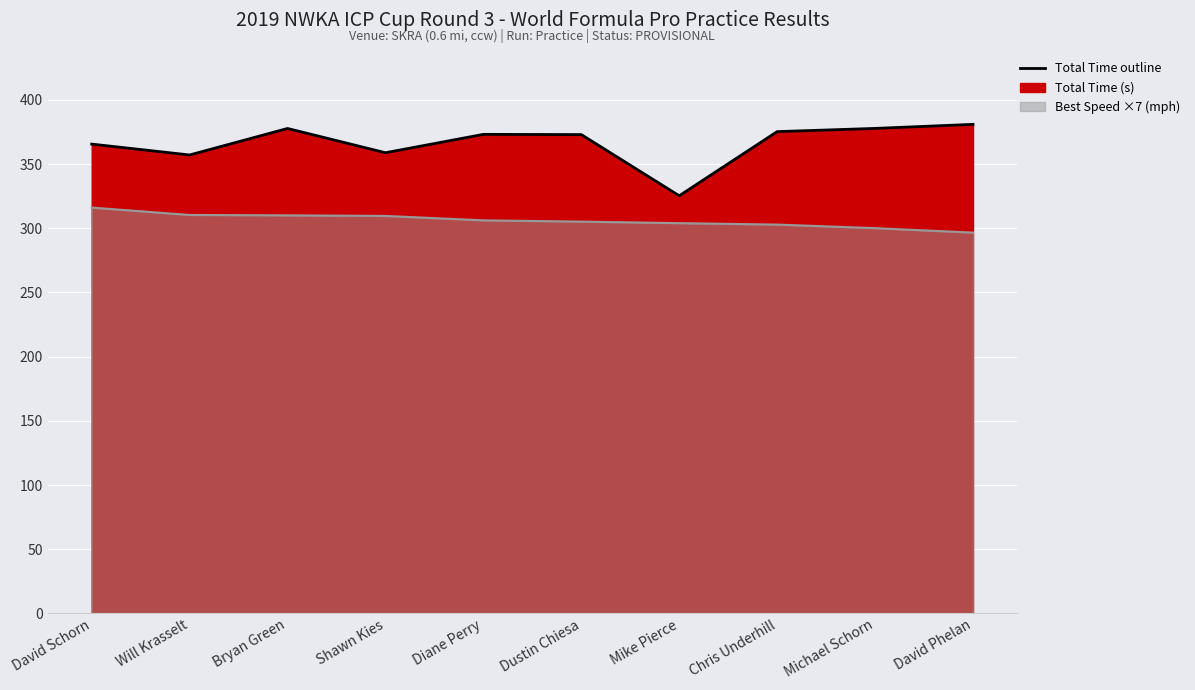

What is the difference between the values at Will Krasselt and Diane Perry?

16.1